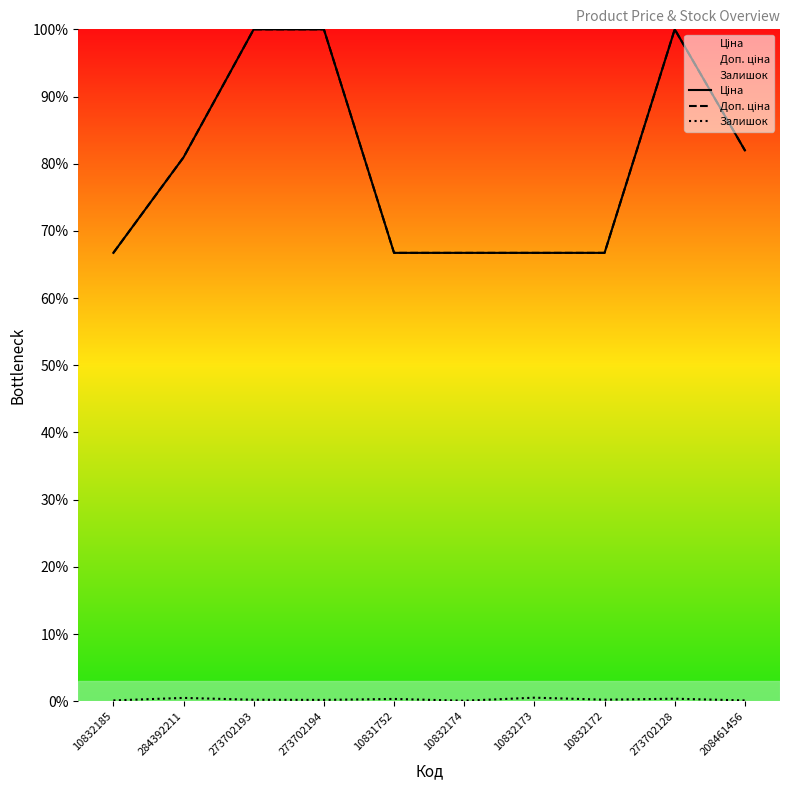

At 273702193, list the series in order from smallest to largest.

Залишок, Ціна, Доп. ціна